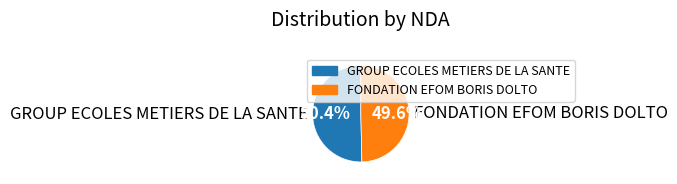

Which category accounts for the majority?

GROUP ECOLES METIERS DE LA SANTE